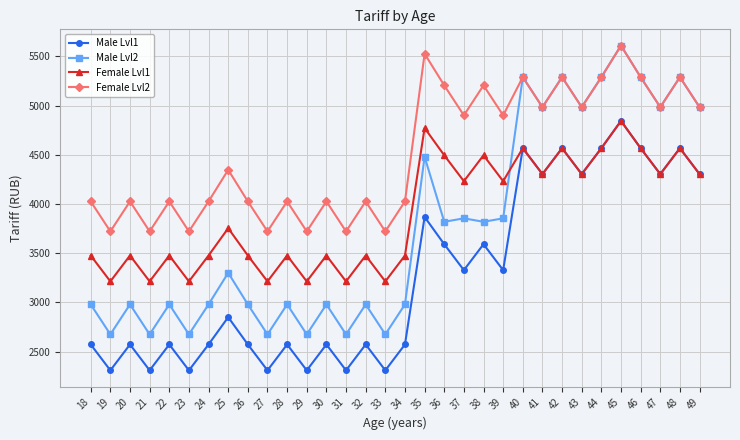

In Female Lvl2, how many points are lower than both neighbors (excluding endpoints)?

12